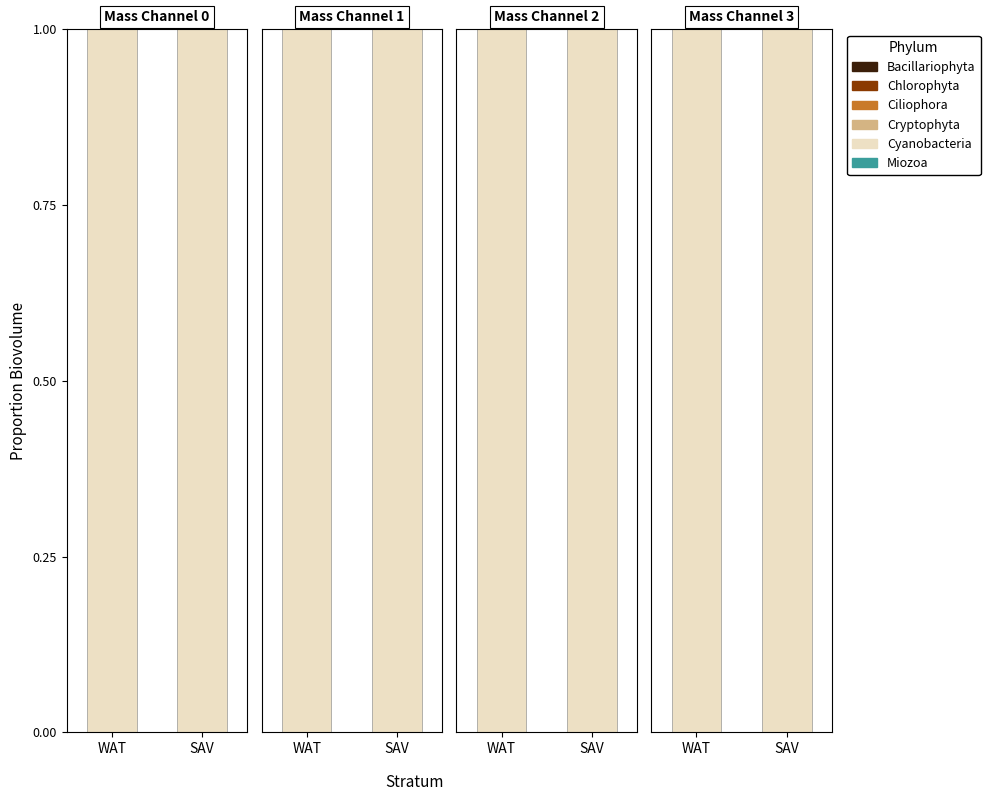

The value of Bacillariophyta at 5 is 0. True or false?

True